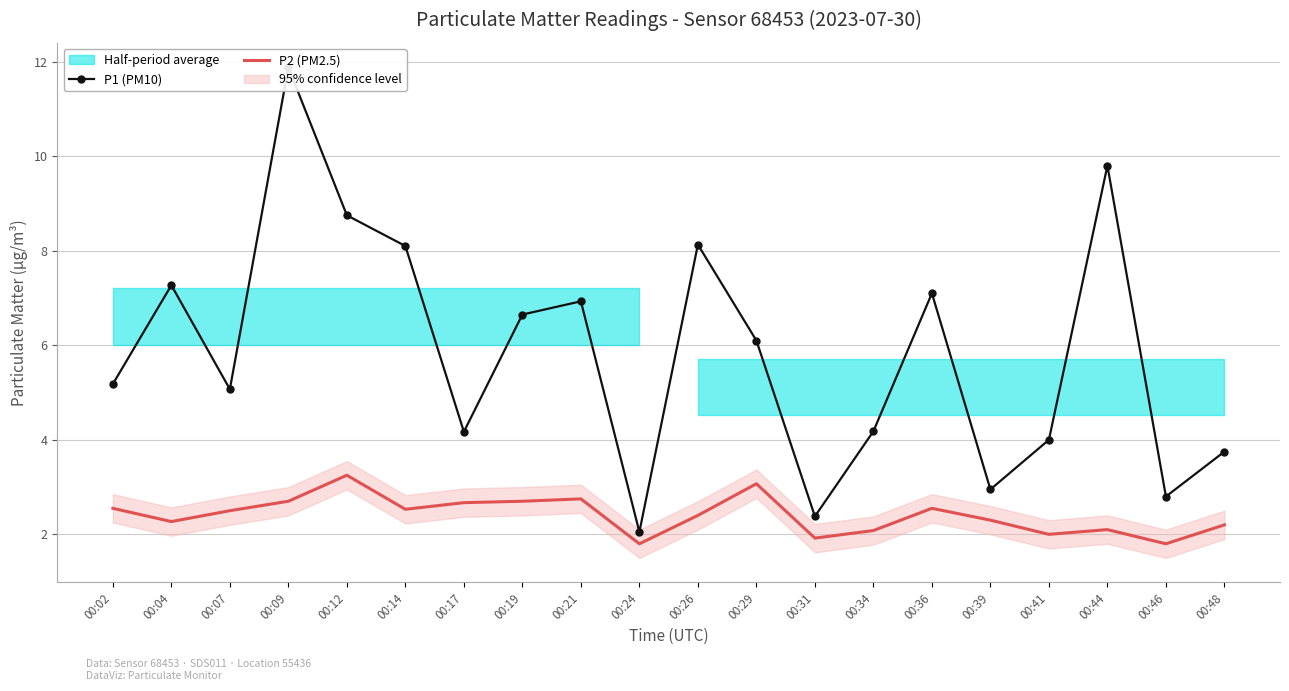

Does the chart have visible grid lines?

Yes